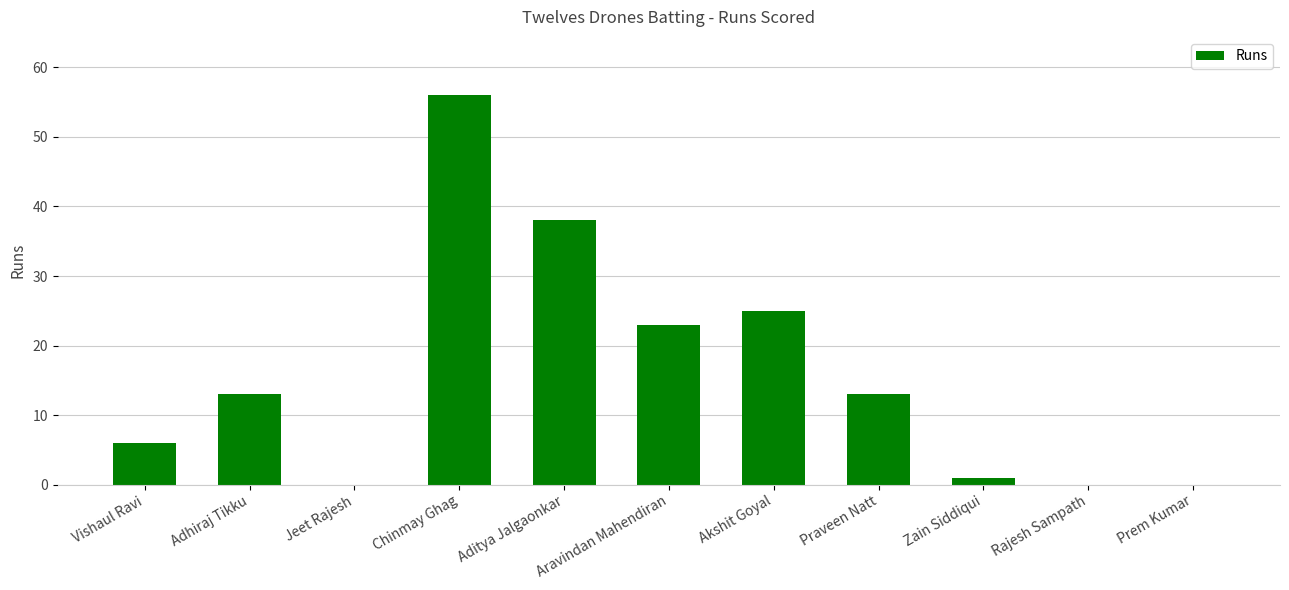

What is the change in value from Jeet Rajesh to Aditya Jalgaonkar?

+38